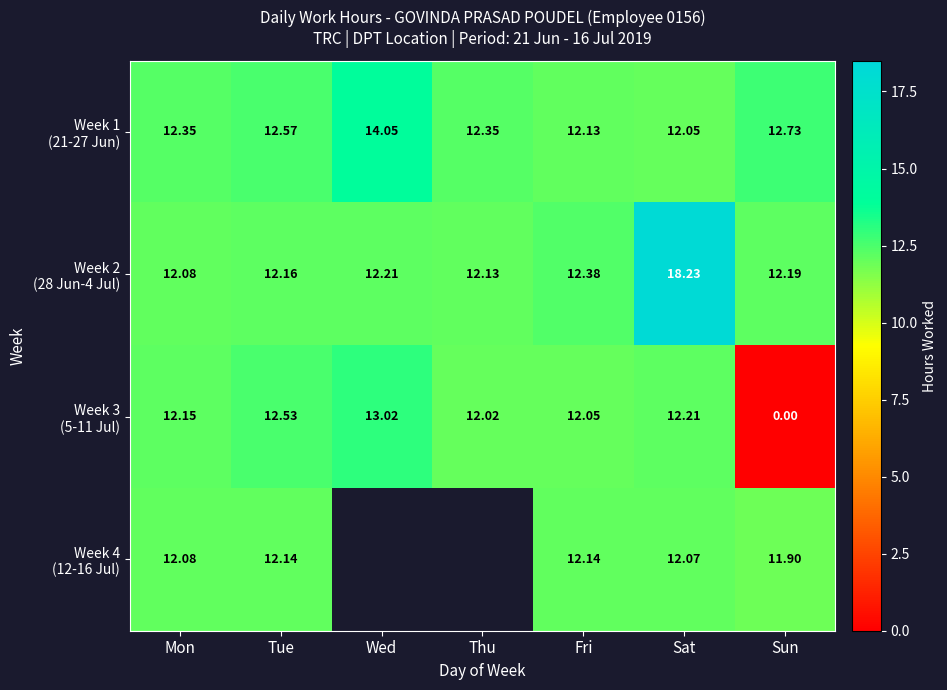

What is the minimum value for Week 2 (28 Jun-4 Jul)?

12.1